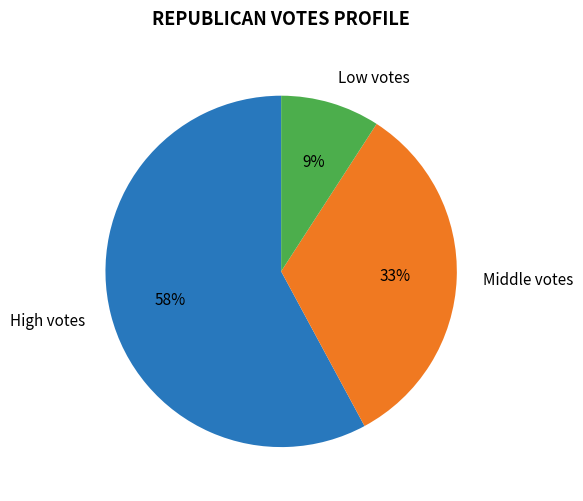

To the nearest percent, what is the average slice percentage?

33%